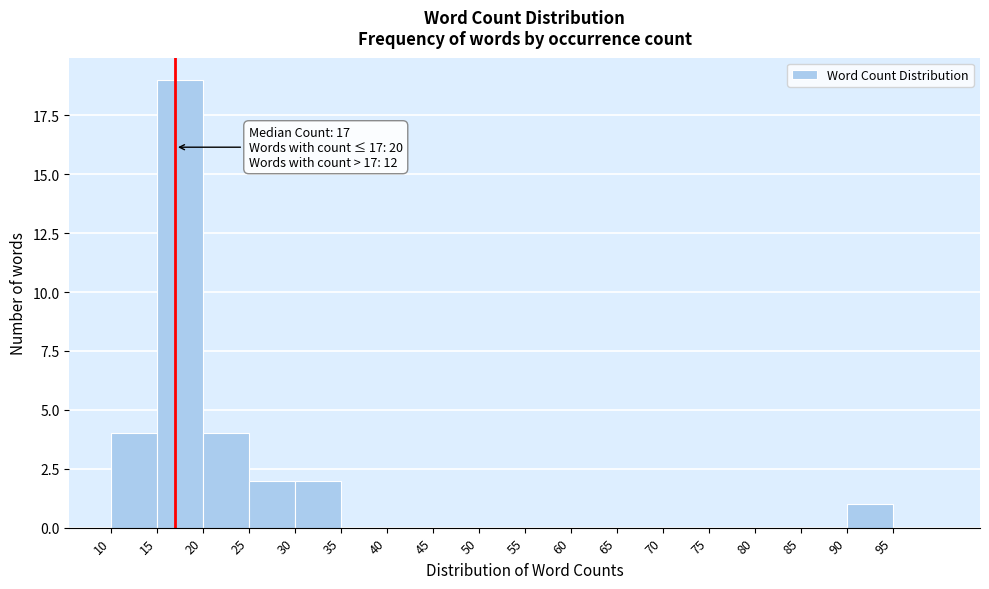

Over which range of the x-axis is the bar tallest?

15 to 20